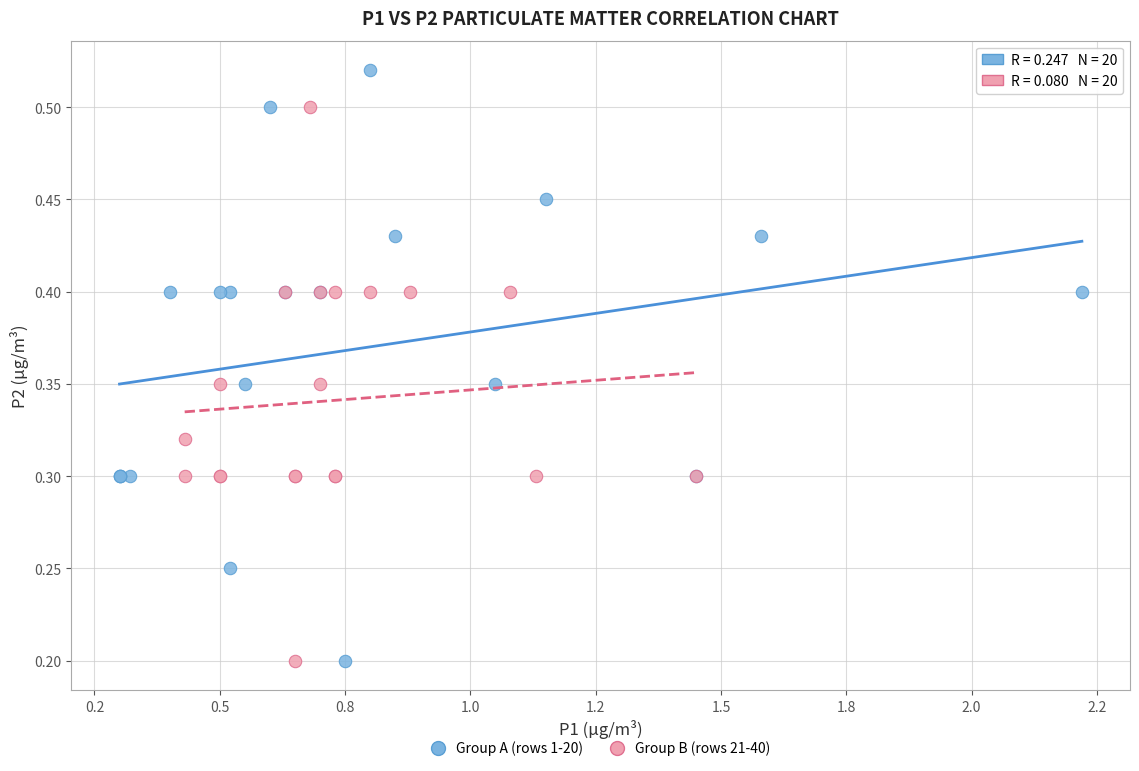

Which series reaches the maximum Y coordinate?

Group A (rows 1-20)